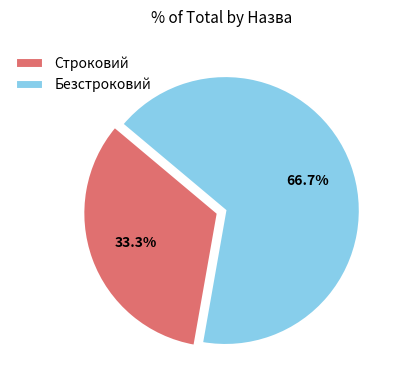

Is it true that Строковий is 33% of the pie?

True